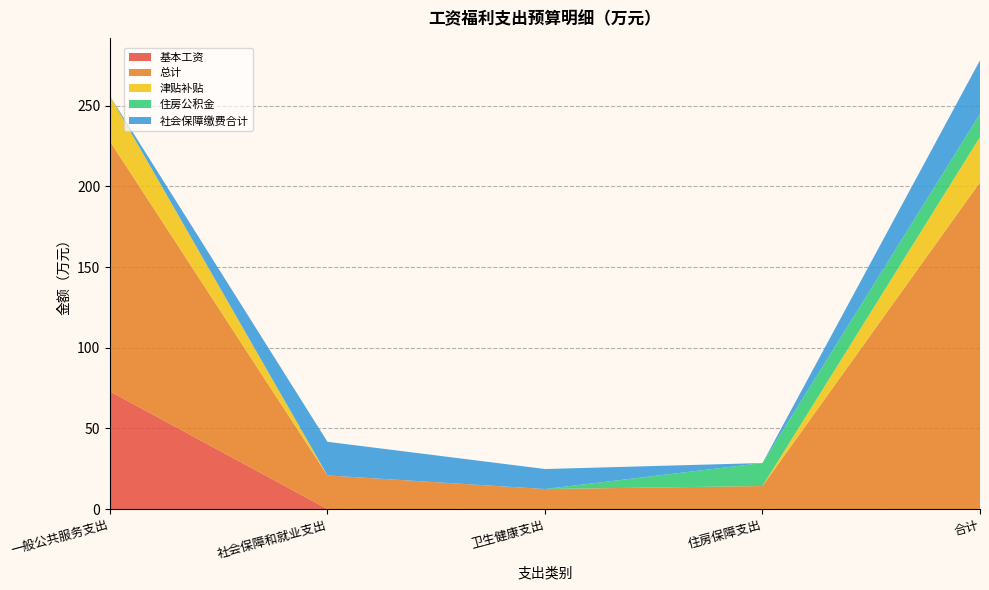

Reading left to right, transcribe all the data shown in this chart.

基本工资: 一般公共服务支出=73.0	社会保障和就业支出=0.0	卫生健康支出=0.0	住房保障支出=0.0	合计=0.0
总计: 一般公共服务支出=155.1	社会保障和就业支出=20.9	卫生健康支出=12.4	住房保障支出=14.3	合计=202.6
津贴补贴: 一般公共服务支出=28.1	社会保障和就业支出=0.0	卫生健康支出=0.0	住房保障支出=0.0	合计=28.1
住房公积金: 一般公共服务支出=0.0	社会保障和就业支出=0.0	卫生健康支出=0.0	住房保障支出=14.3	合计=14.3
社会保障缴费合计: 一般公共服务支出=0.0	社会保障和就业支出=20.9	卫生健康支出=12.4	住房保障支出=0.0	合计=33.3